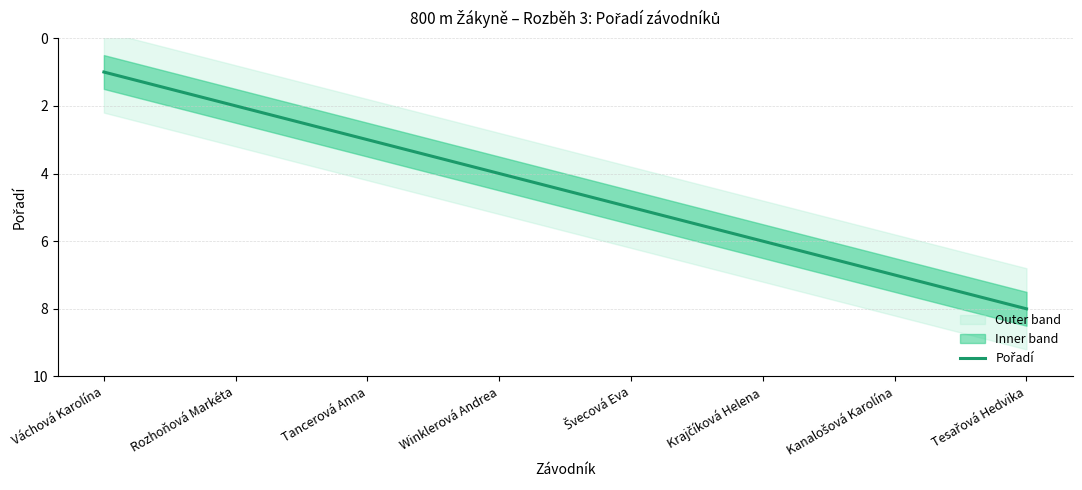

Approximately how many times larger is the value at Winklerová Andrea compared to Tesařová Hedvika?

0.5